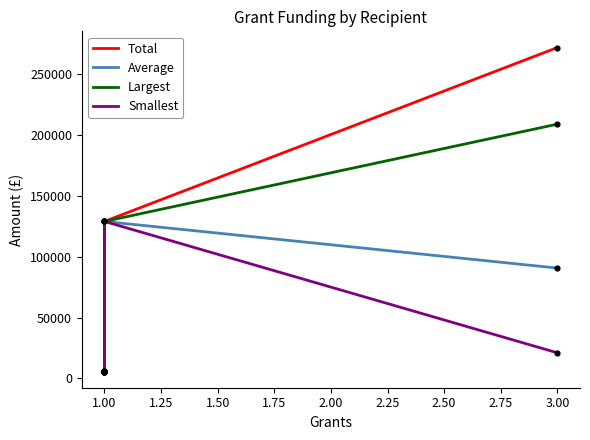

What are all the series names shown in the legend?

Total, Average, Largest, Smallest